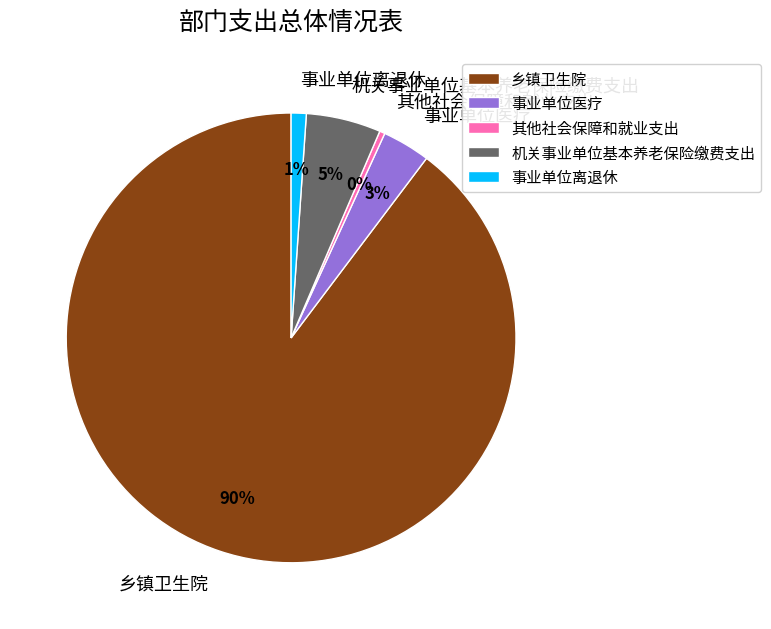

To the nearest percent, what percentage of the pie is 机关事业单位基本养老保险缴费支出?

5%